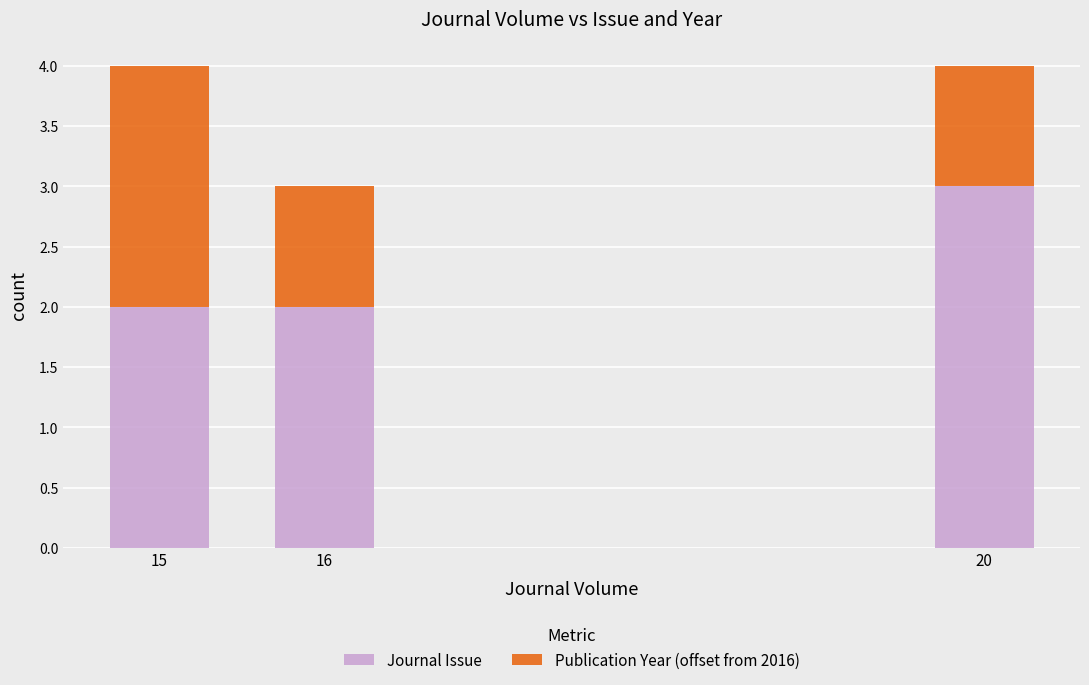

True or false: Journal Issue has a value of 3 at 20.

True